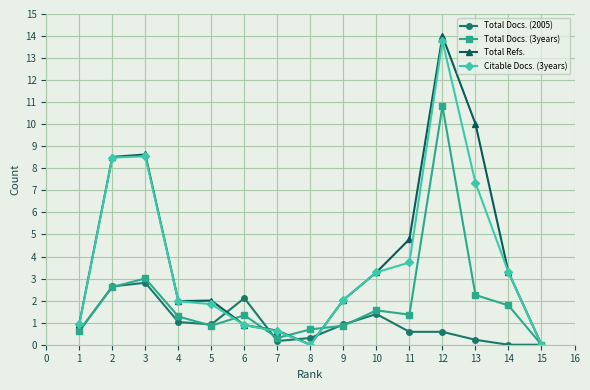

Rank the series by their maximum value, from lowest to highest.

Total Docs. (2005), Total Docs. (3years), Citable Docs. (3years), Total Refs.